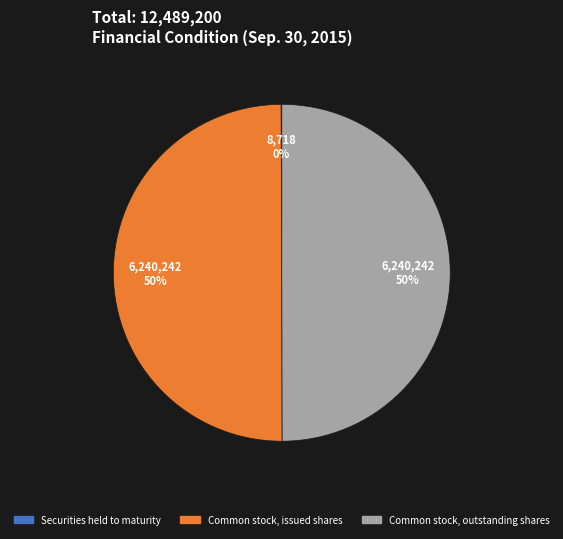

To the nearest percent, what is the difference between the largest and smallest slice percentages?

50%